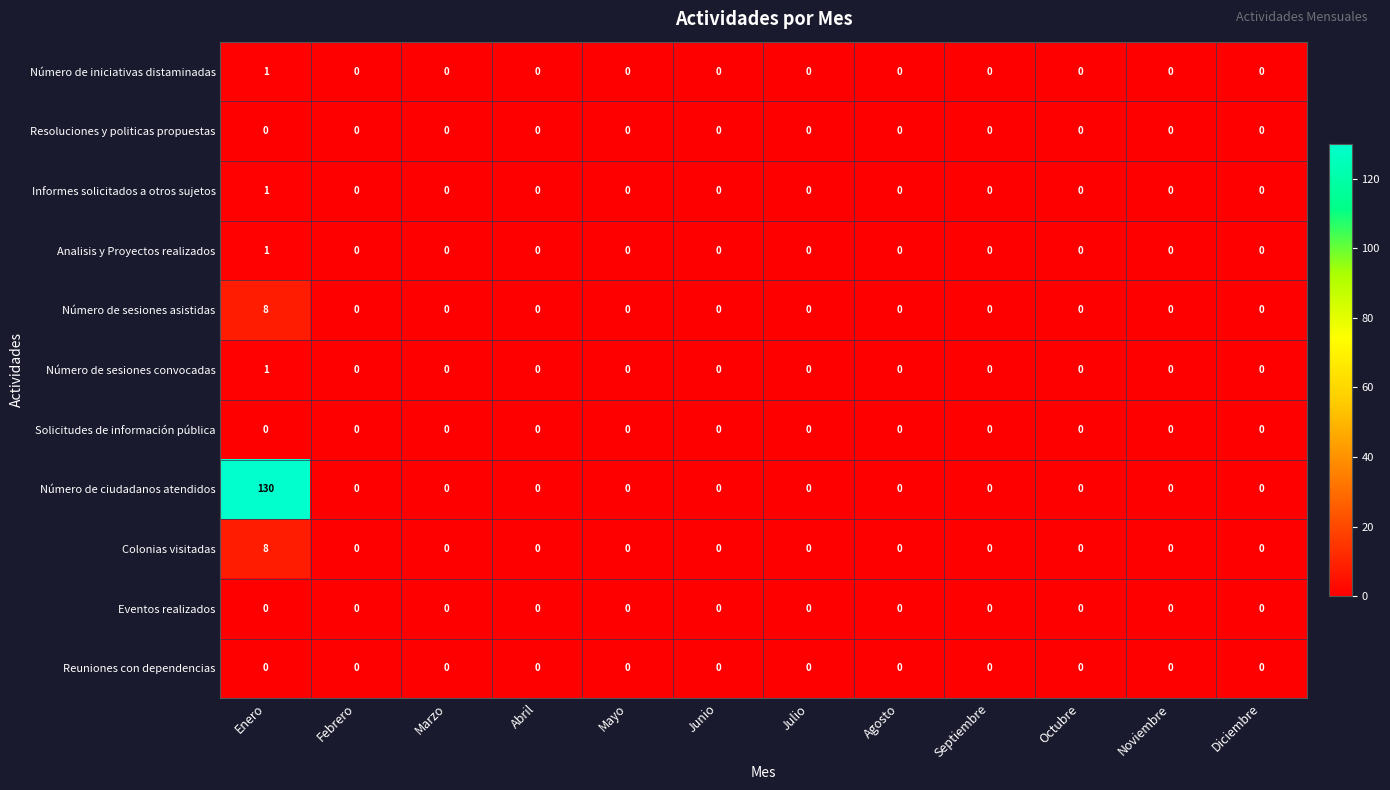

What is the greatest value displayed?

130